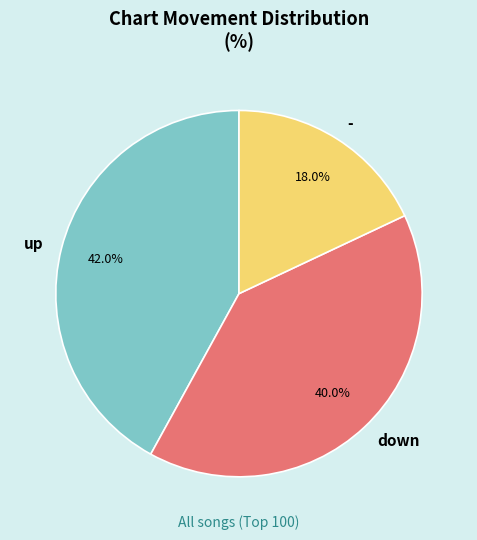

What is the total percentage of down and up?

82.0%